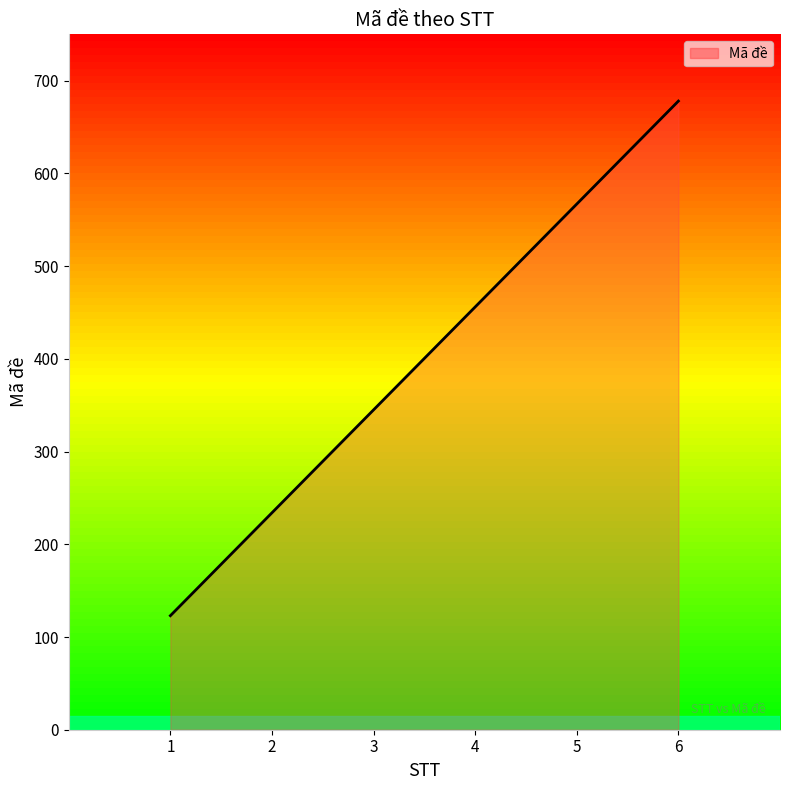

What is the difference between the values at 4 and 3?

111